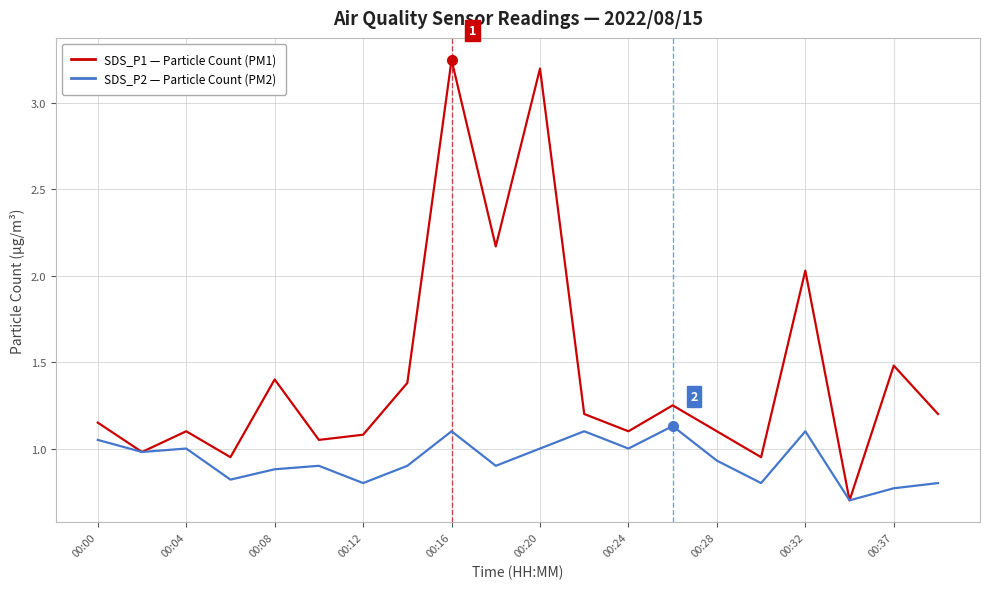

What is the lowest value of the SDS_P1 — Particle Count (PM1) series?

0.7